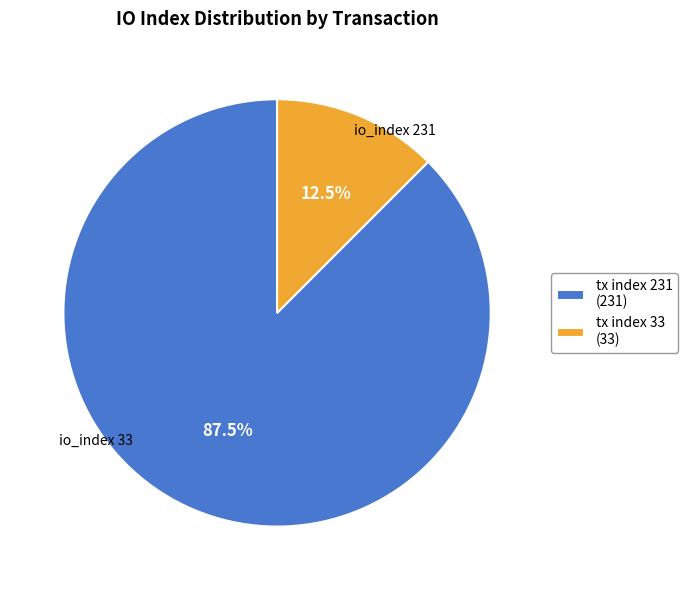

Count the number of slices in the pie.

2